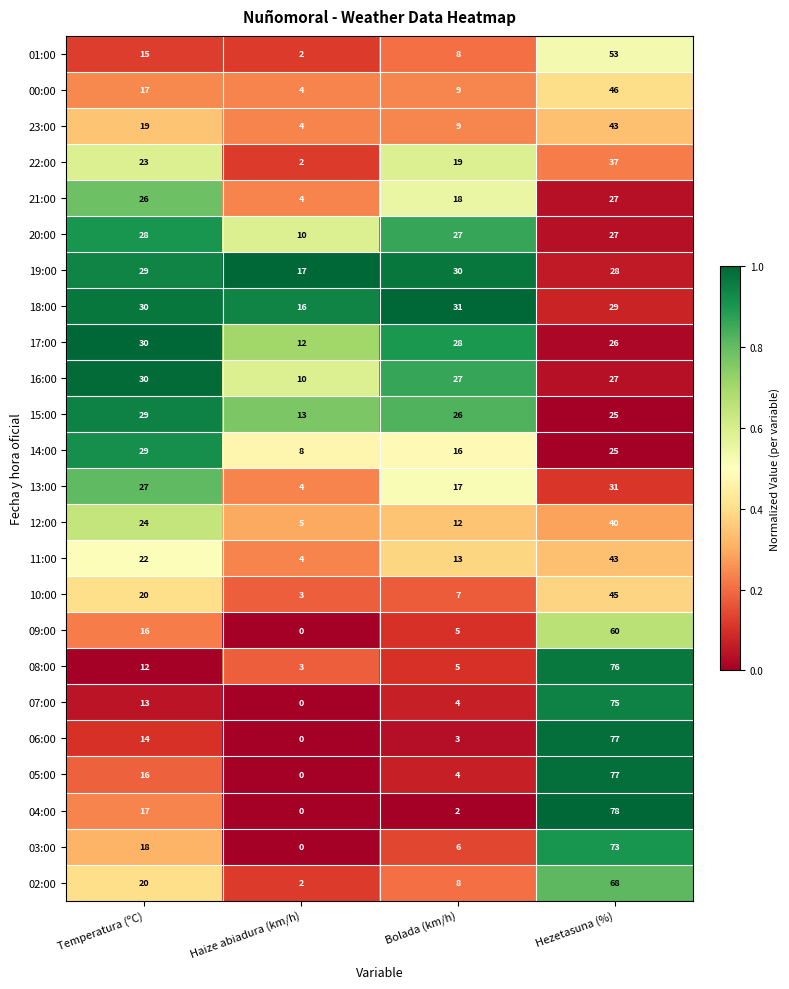

At which category is the sum across all series the highest?

Hezetasuna (%)